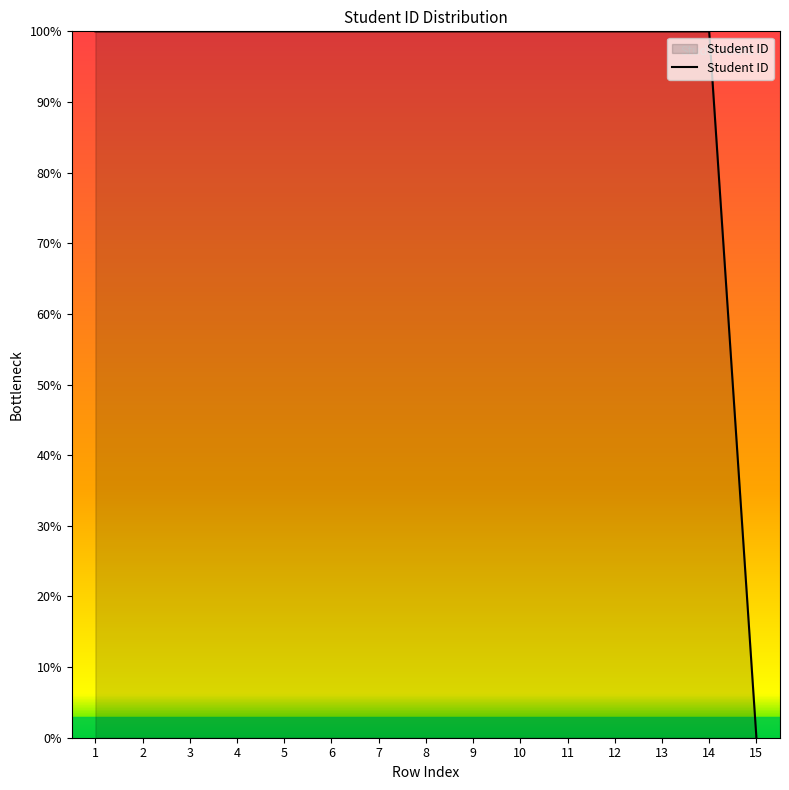

Approximately how many times larger is the value at 4 compared to 13?

1.0